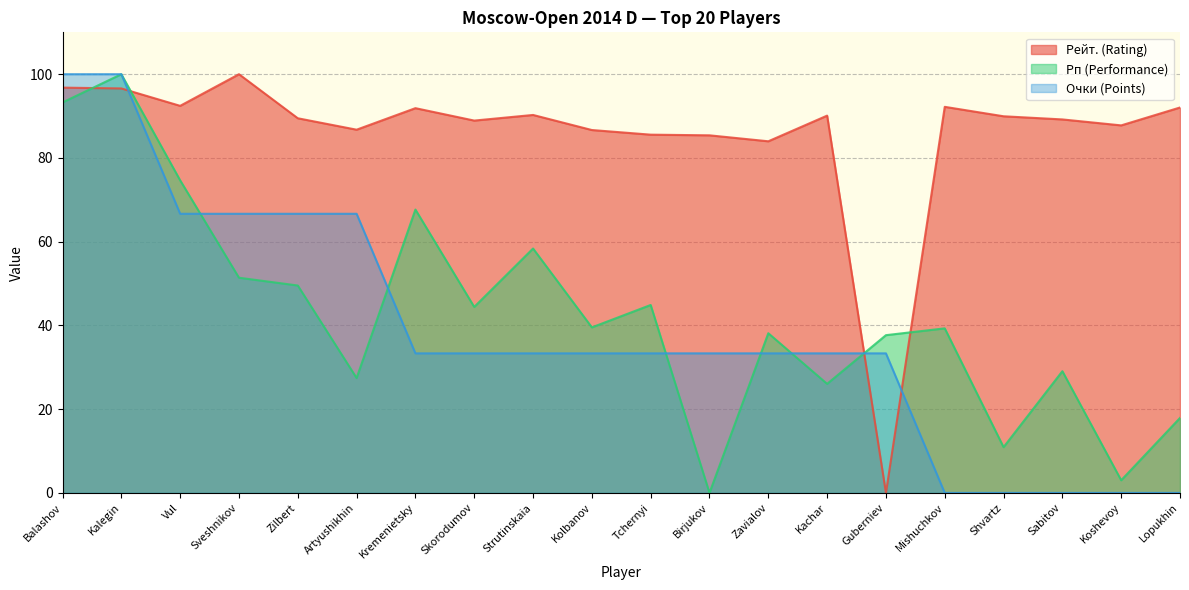

At which category is the sum across all series the highest?

Kalegin